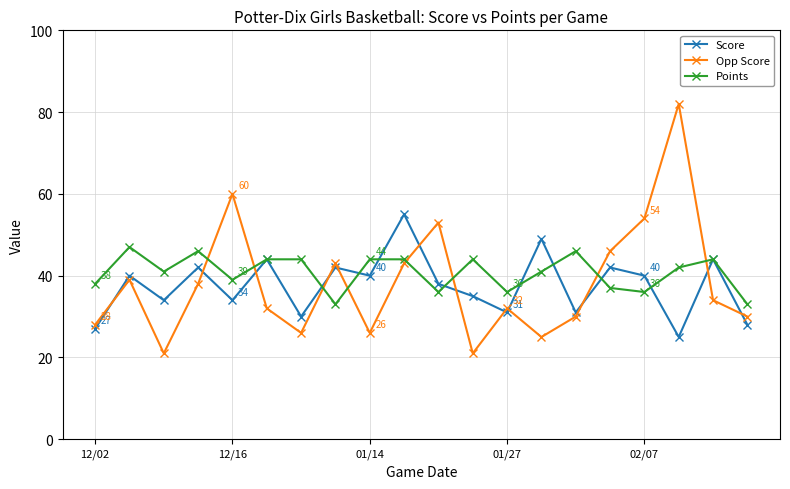

What is the value of the Score point at the 11th from the left?

38